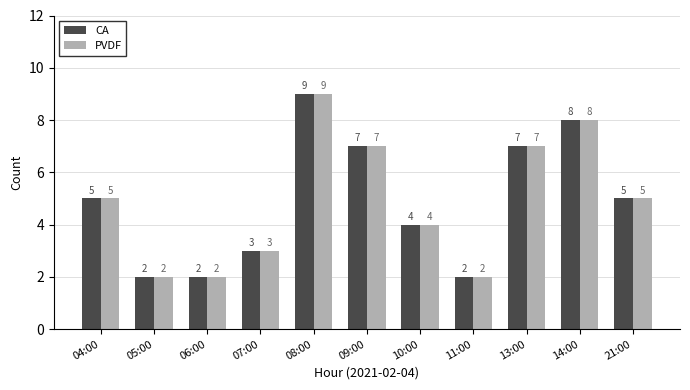

The CA series shows 3 at 05:00. True or false?

False